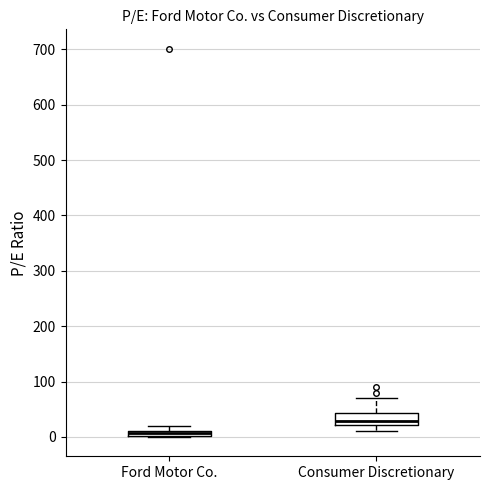

Comparing the boxes themselves (not the whiskers), which one is the tallest?

Consumer Discretionary